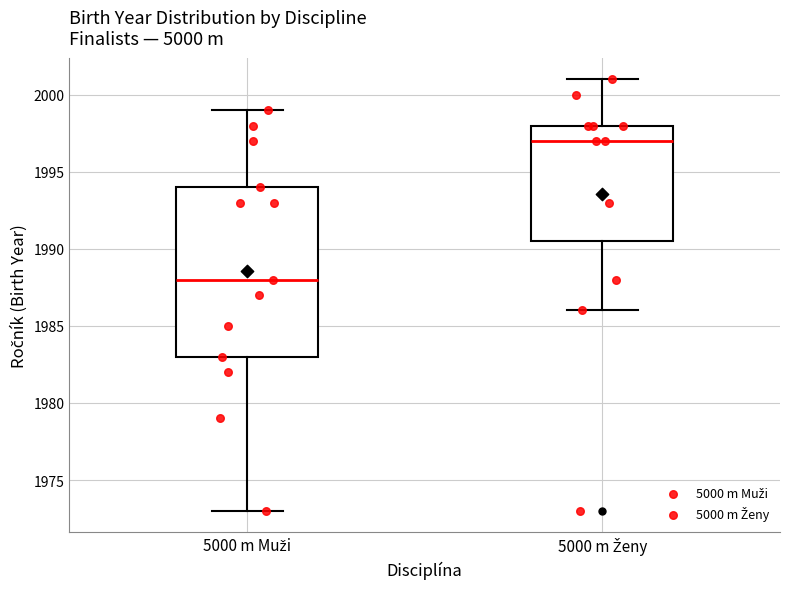

Which box is the tallest, from its lower edge to its upper edge?

5000 m Muži